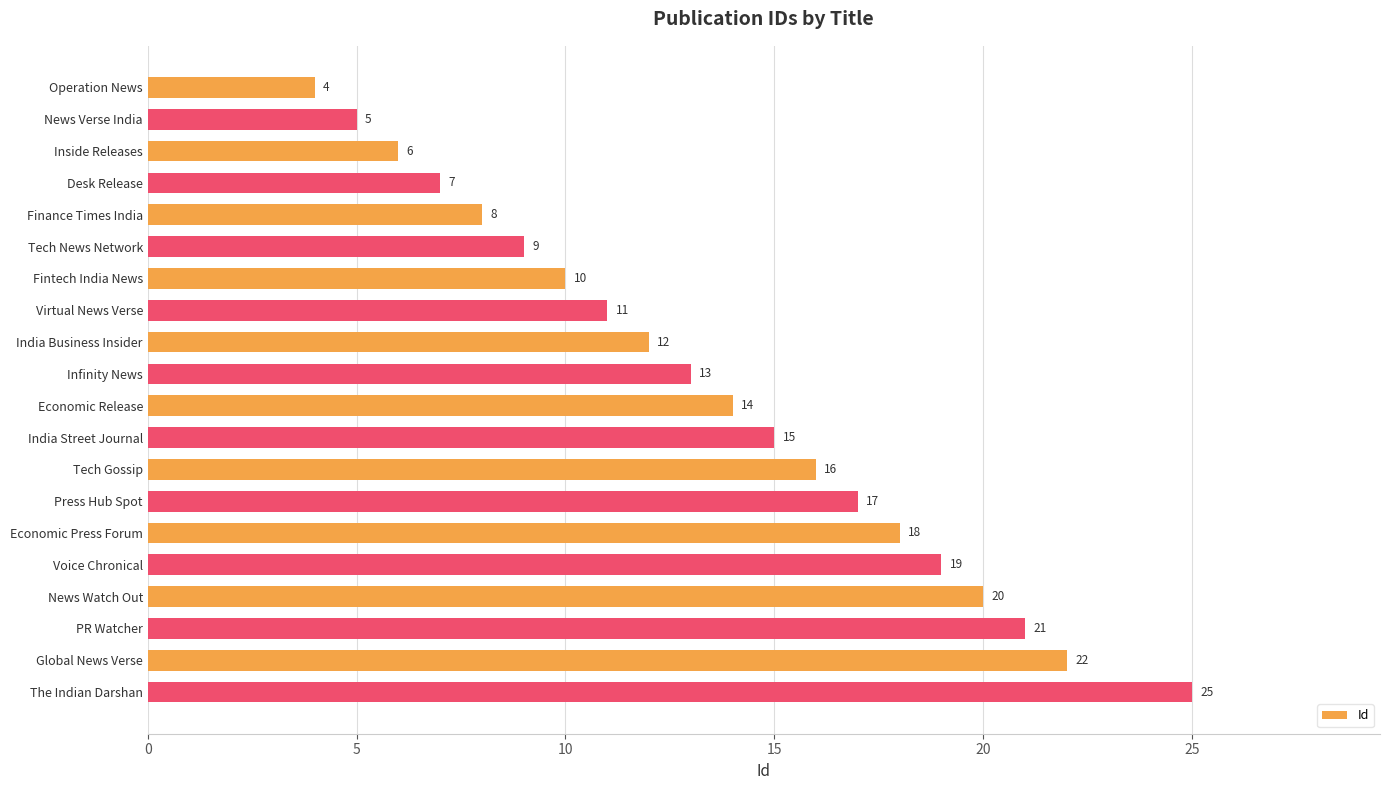

Where is the data nearest to the value 14?

Economic Release